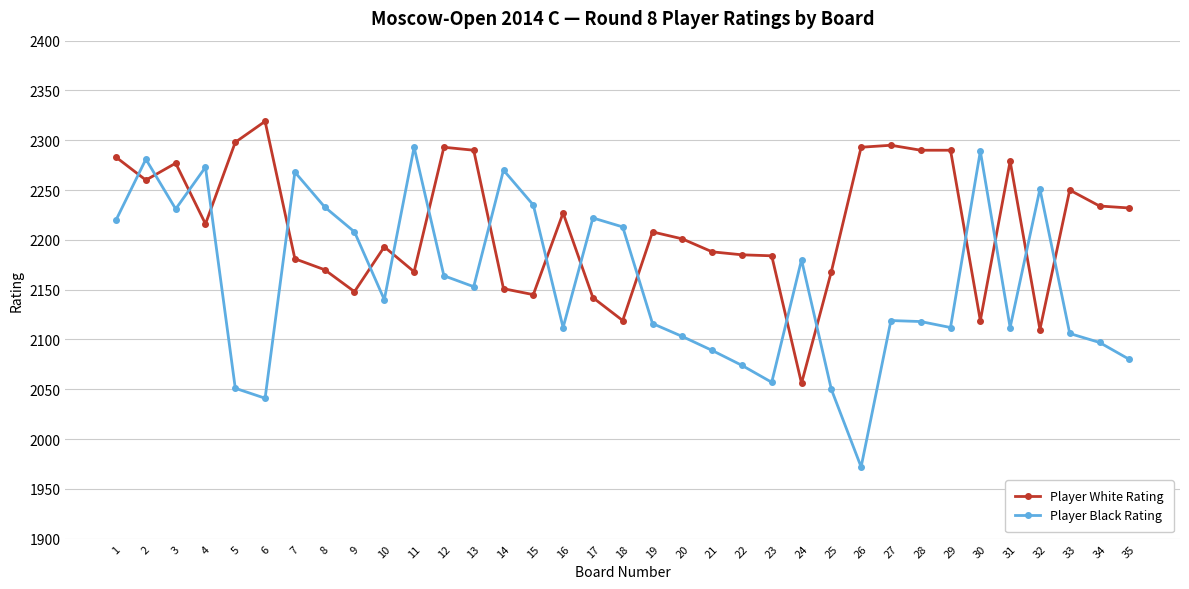

What is the sum of the Player White Rating values at 23 and 15?

4329